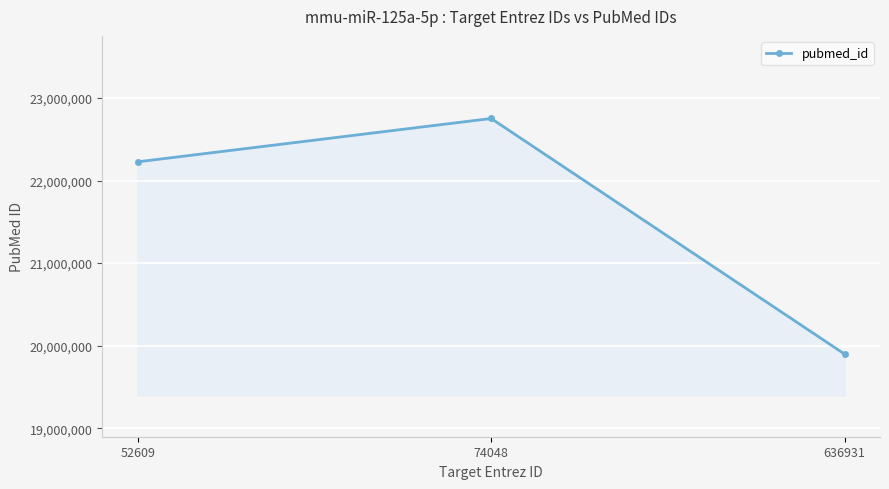

What is the difference between the values at 74048 and 636931?

2852546